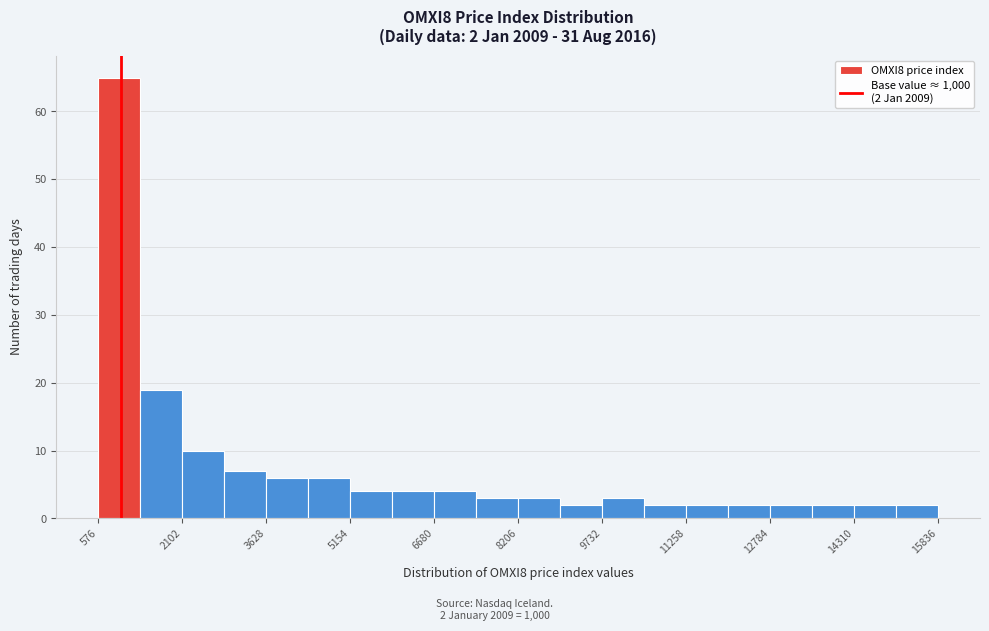

Around what value on the x-axis is the tallest bar? Give the approximate position of its centre, as read against the axis.

1000